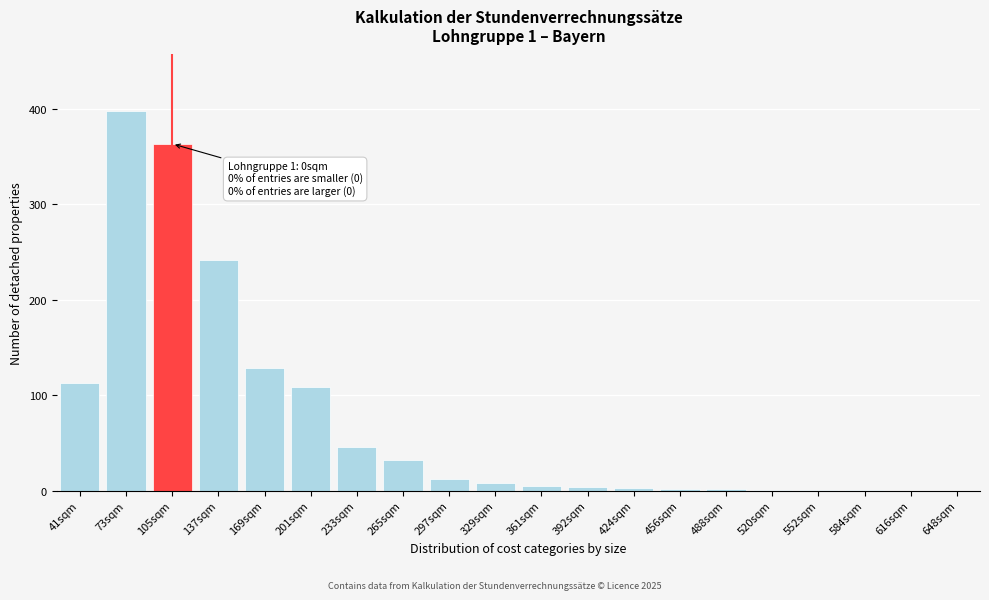

At which label is the value closest to 198?

137sqm